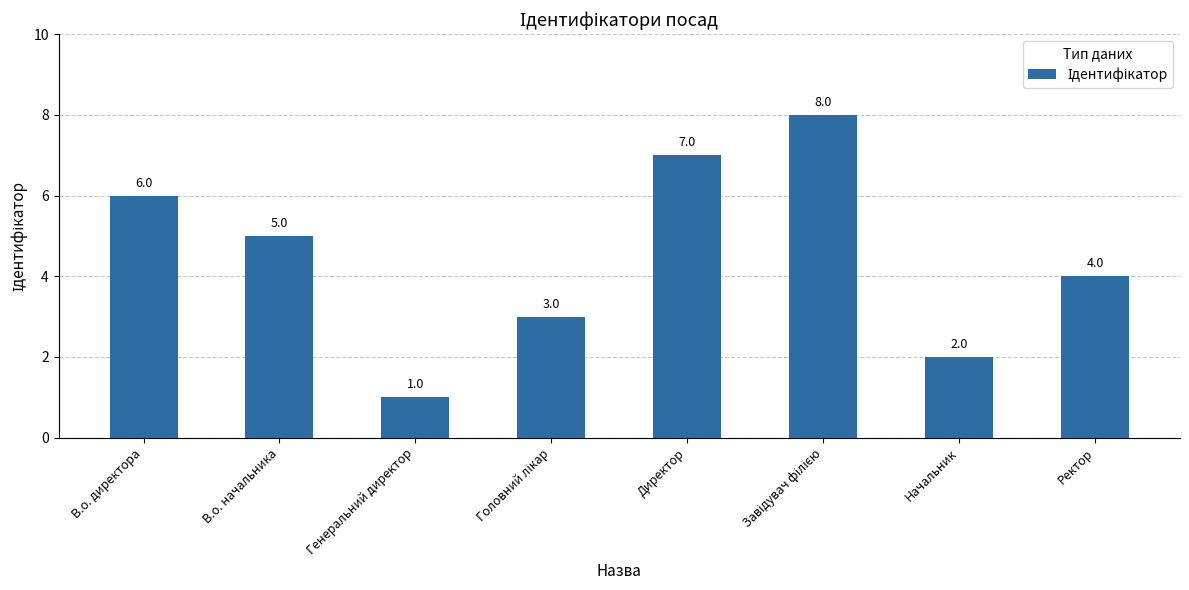

What is the label of the 1st bar from the right?

Ректор